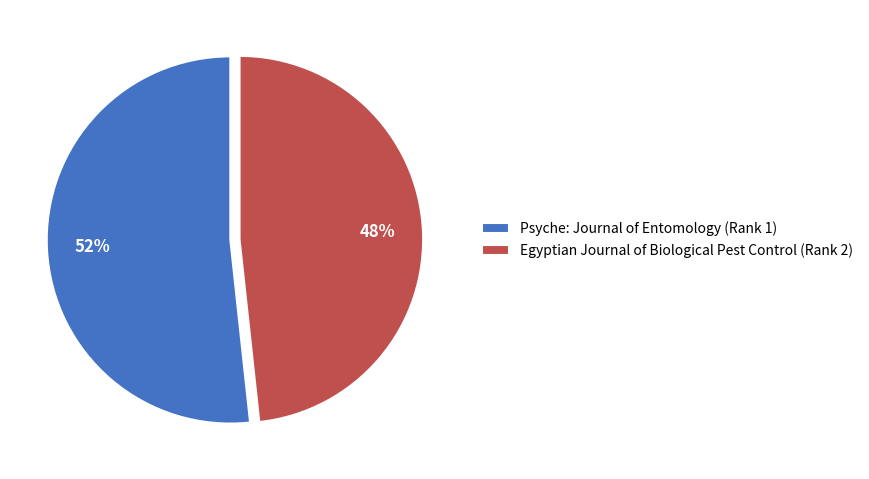

To the nearest percent, what is the average slice percentage?

50%